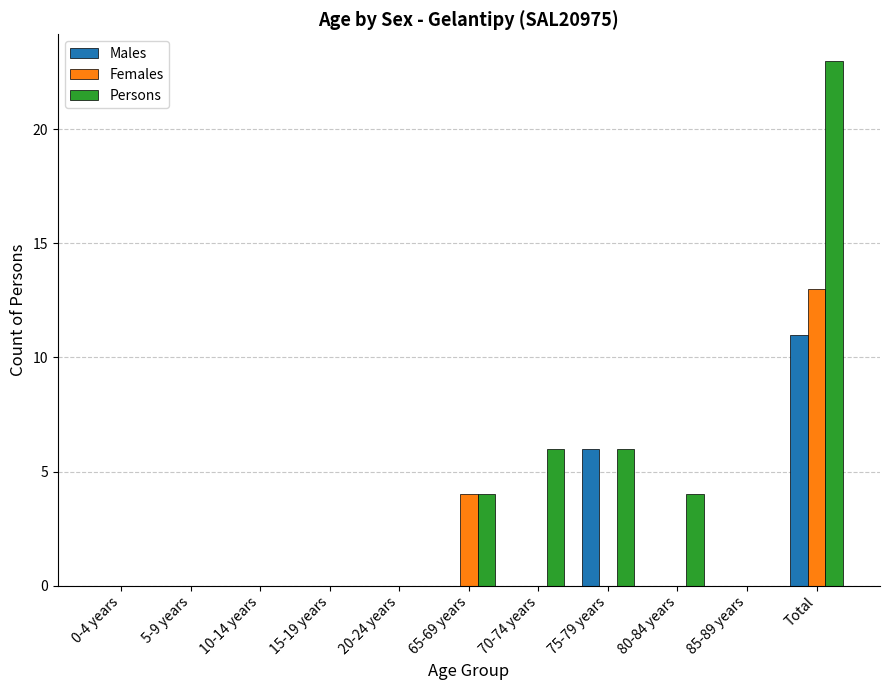

Reading left to right, list all the values displayed in this chart.

Males: 0	0	0	0	0	0	0	6	0	0	11
Females: 0	0	0	0	0	4	0	0	0	0	13
Persons: 0	0	0	0	0	4	6	6	4	0	23